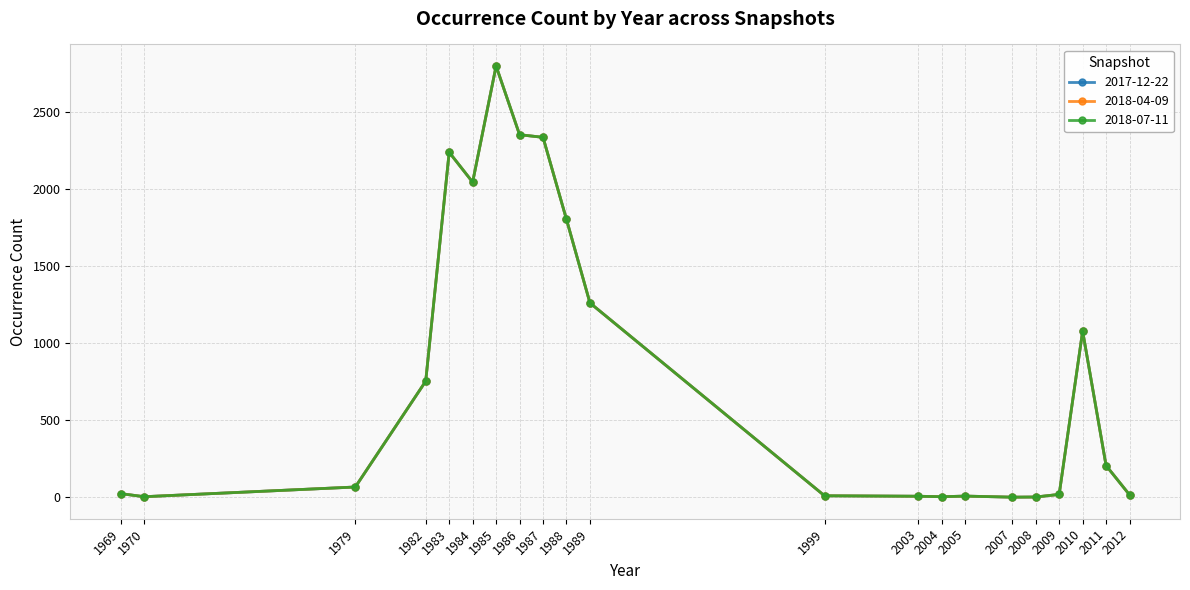

Between 1987 and 1999, which series saw the biggest shift?

2017-12-22